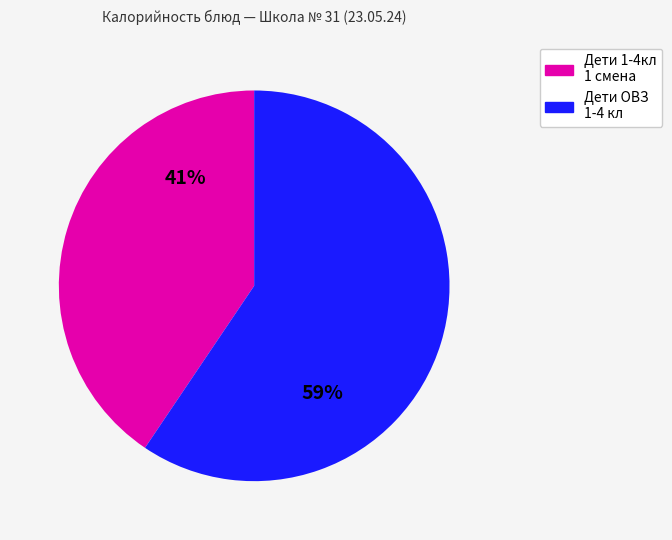

To the nearest percent, what is the average slice percentage?

50%